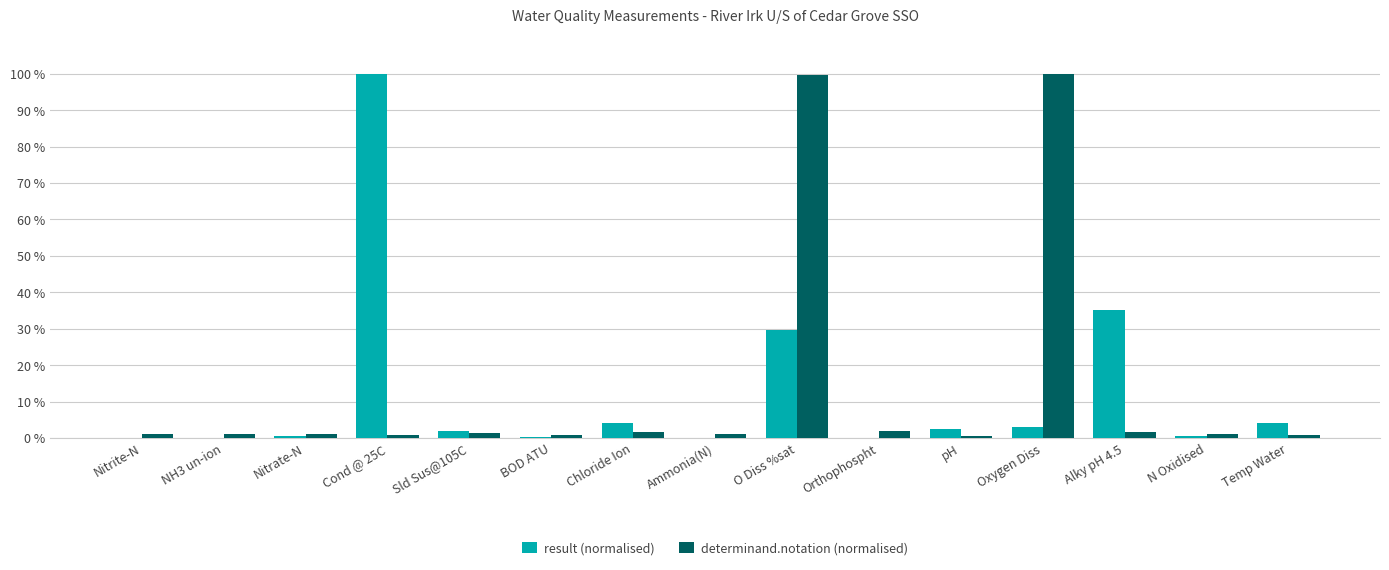

At which category is the sum across all series the highest?

O Diss %sat